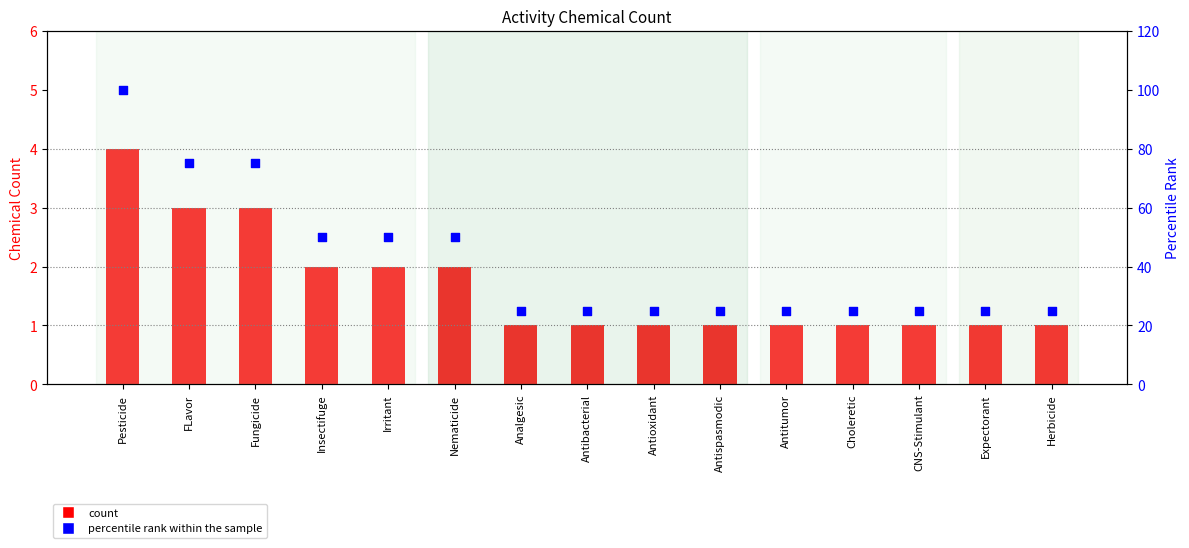

At how many categories does at least one series exceed 24?

15